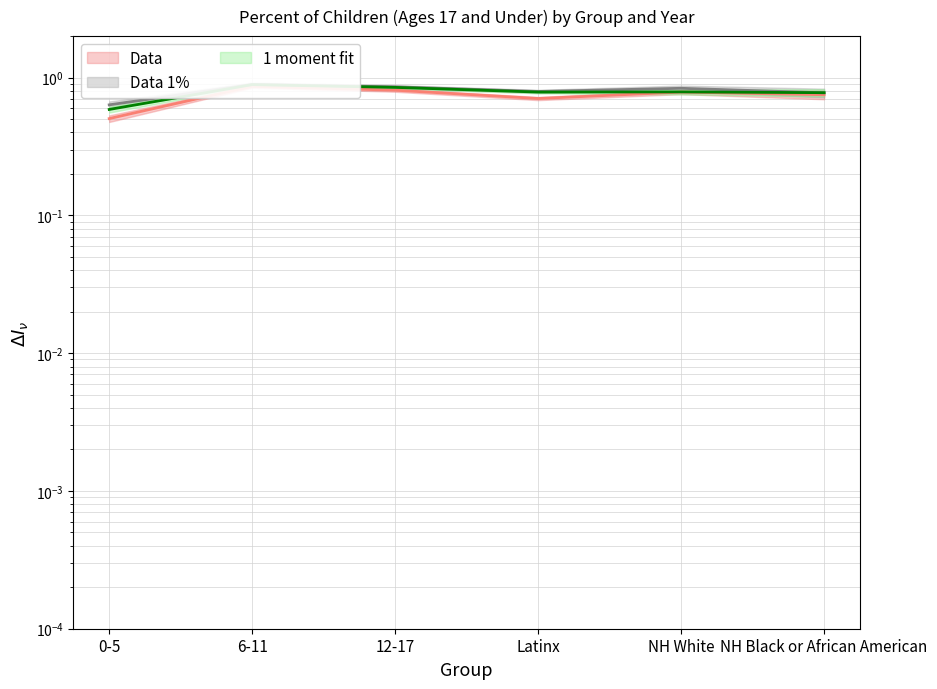

What is the sum of the 2023 Percent values at Latinx and 12-17?

1.6